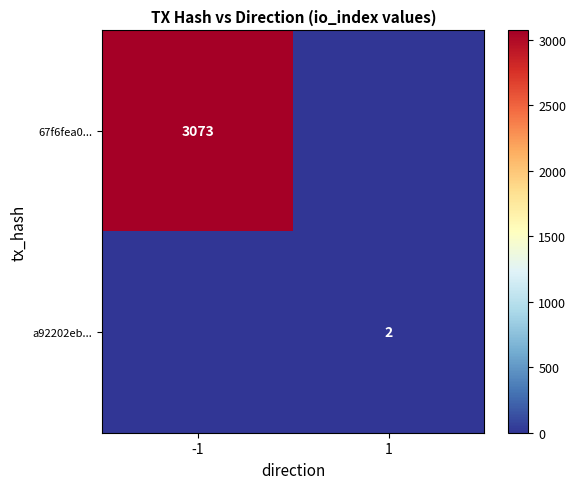

At which category is the sum across all series the highest?

-1